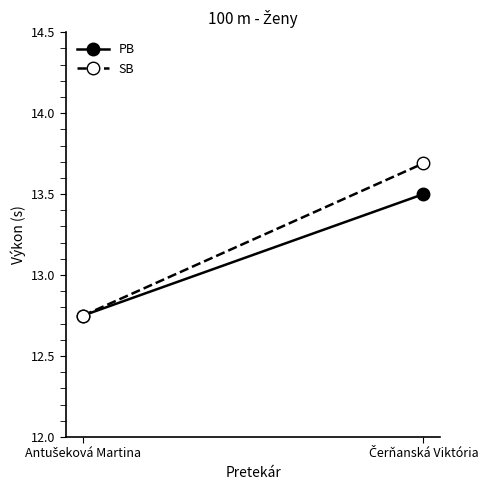

What is the sum of the SB values at Antušeková Martina and Čerňanská Viktória?

26.4